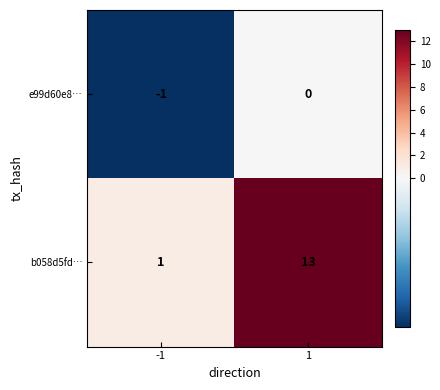

What is the sum of all b058d5fd… values?

14